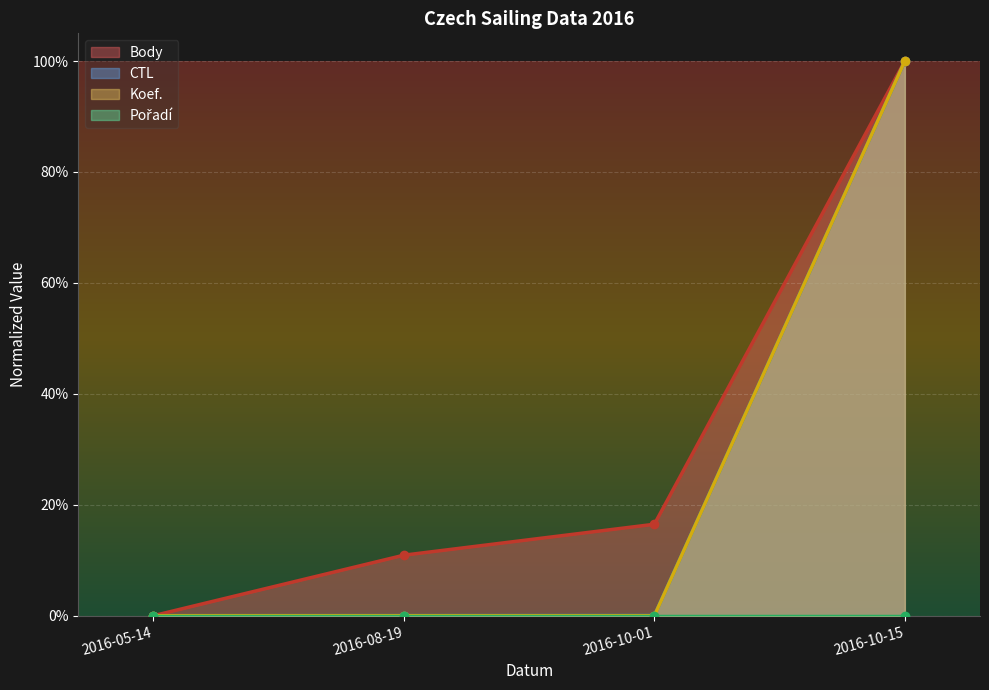

True or false: Body has a value of 1.0 at 2016-10-15.

True